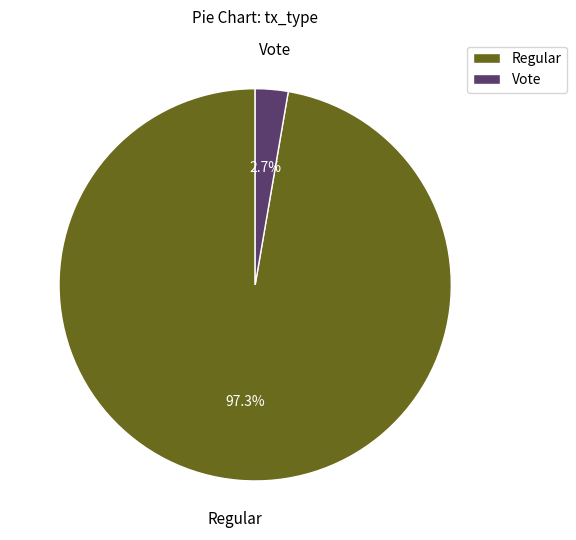

To the nearest percent, what is the difference between the largest and smallest slice percentages?

95%